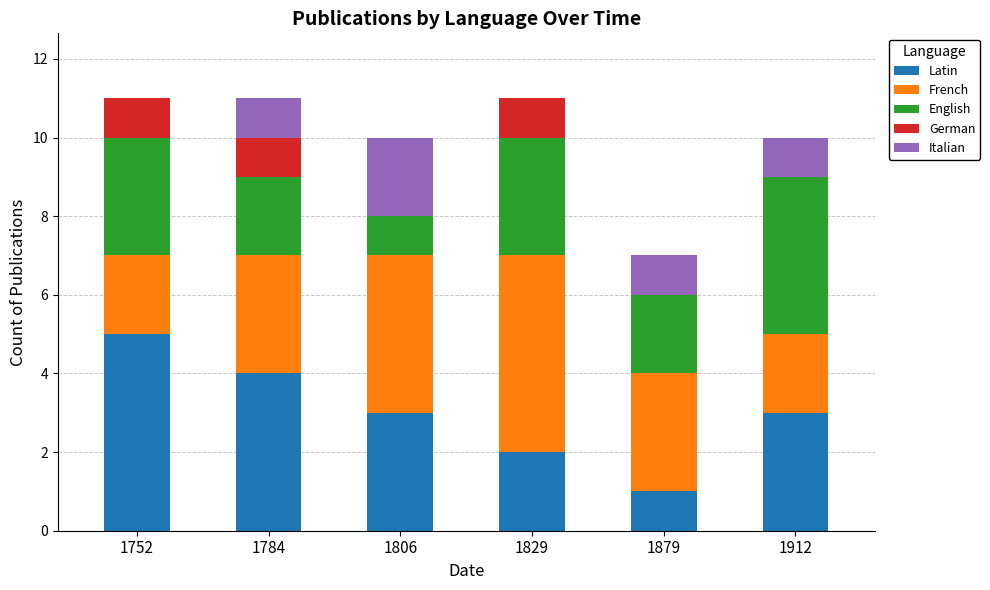

What is the sum of all Latin values?

18